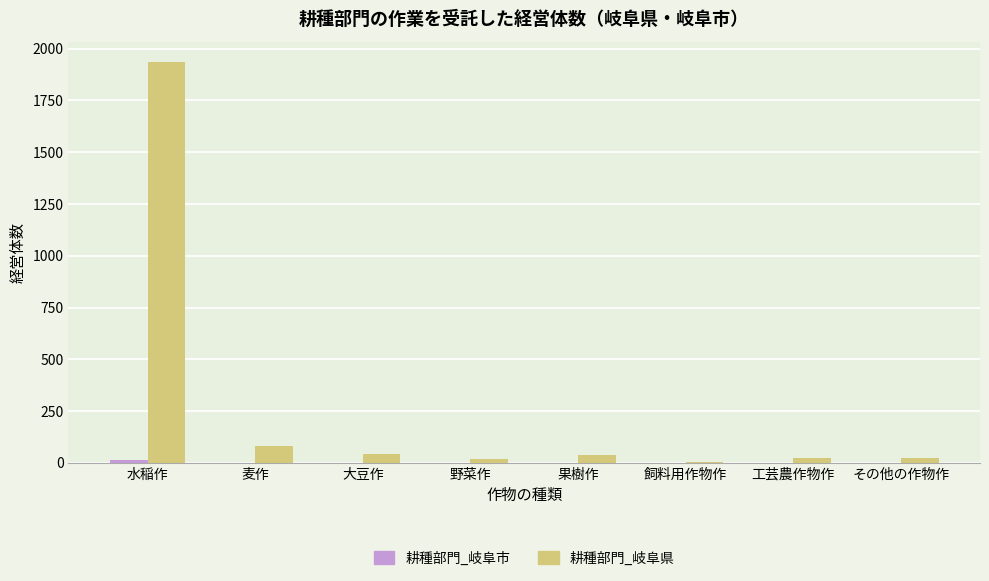

Between 水稲作 and 麦作, which series saw the biggest shift?

耕種部門_岐阜県